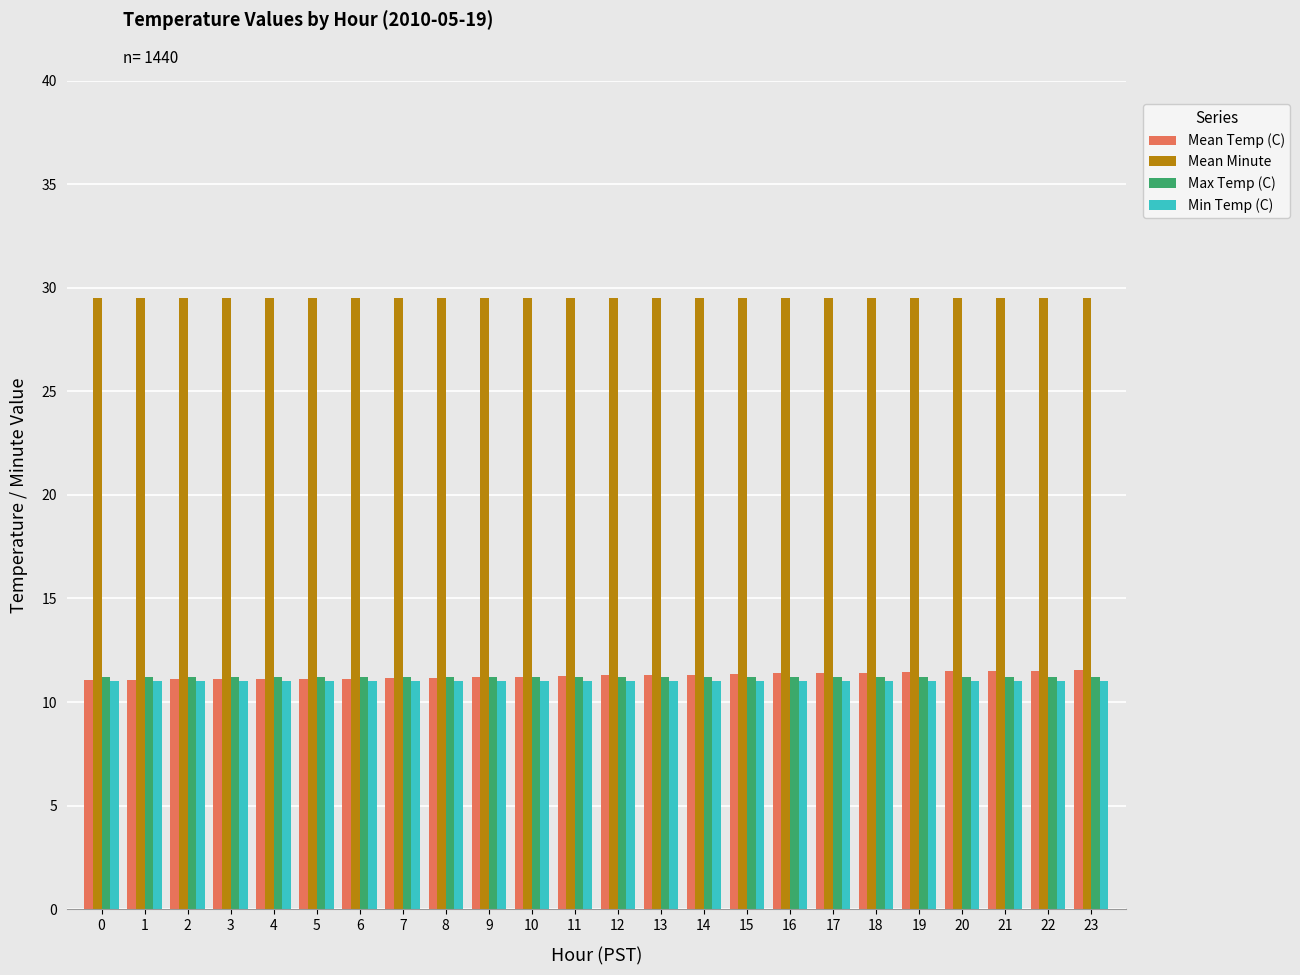

How many bars are there in total?

96